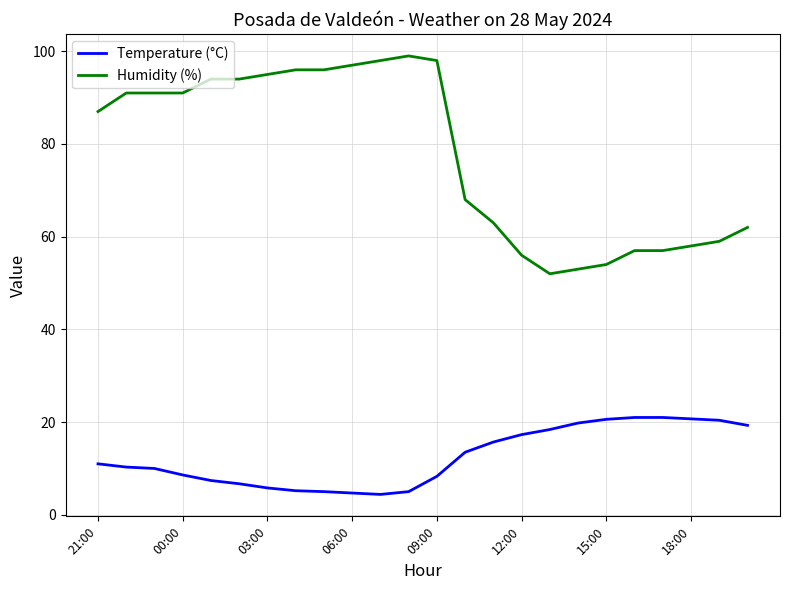

What is the smallest value displayed?

4.4